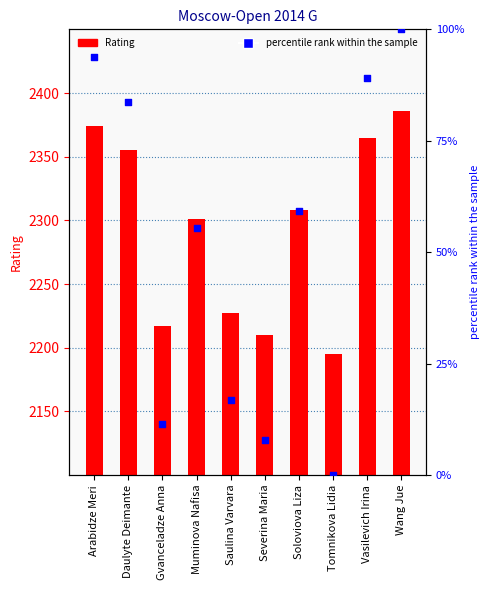

Is the value of percentile rank within the sample at Soloviova Liza greater than the value of Rating at Vasilevich Irina?

No